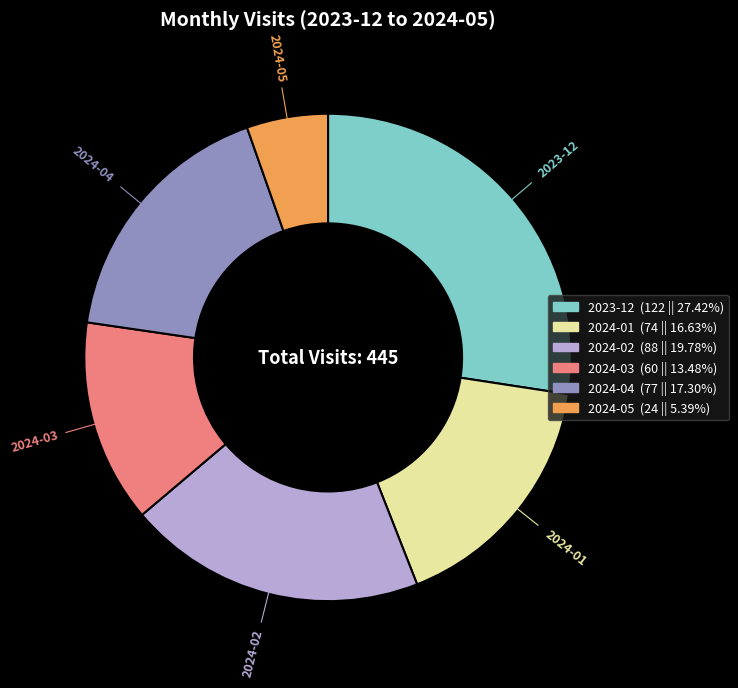

Between 2024-05 and 2024-02, which is larger?

2024-02